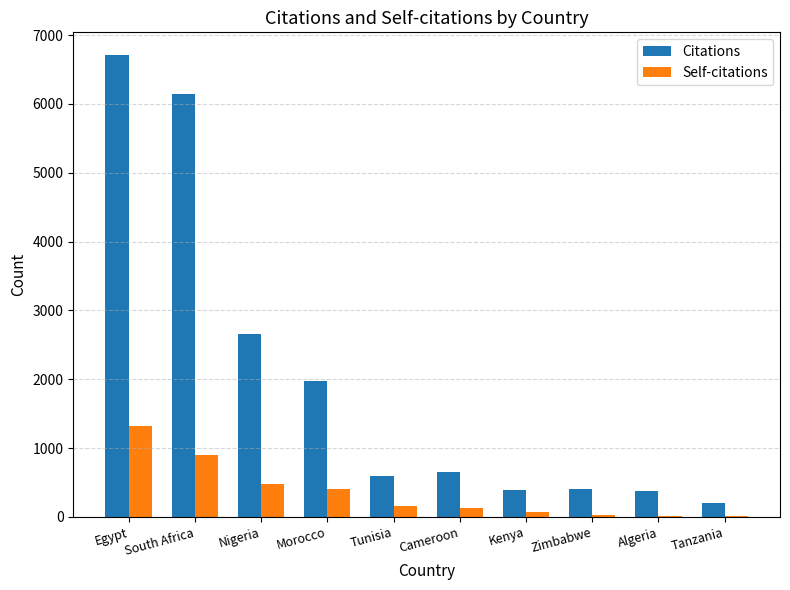

At which category is the sum across all series the highest?

Egypt